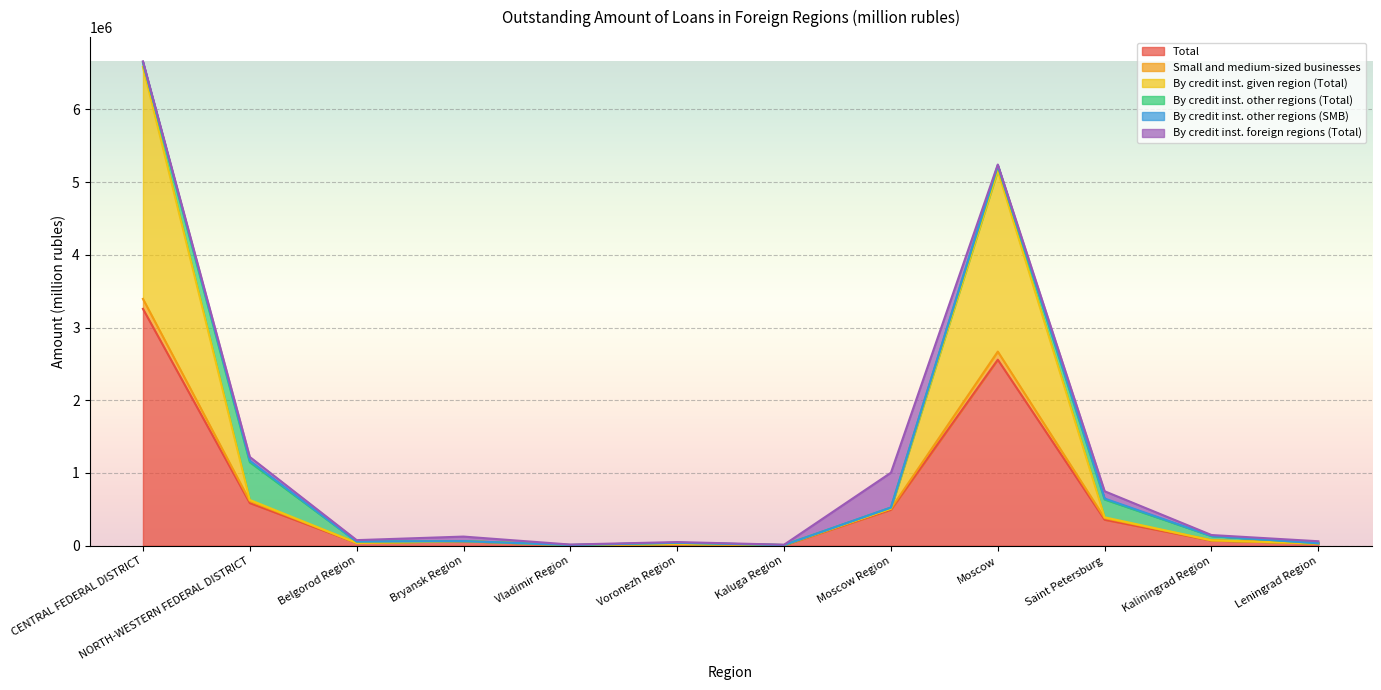

Which category has the highest value in the Total series?

CENTRAL FEDERAL DISTRICT